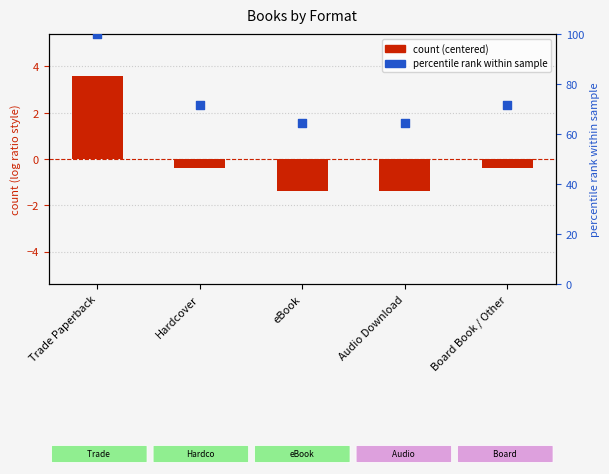

Which series has the largest total across all categories?

percentile rank